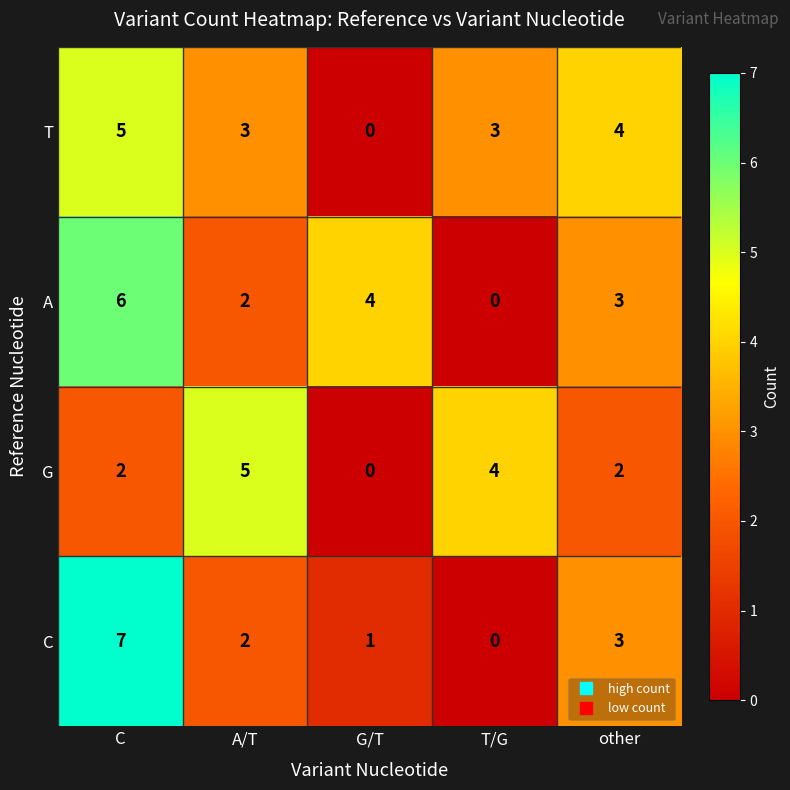

Which series changed the most between C and other?

C